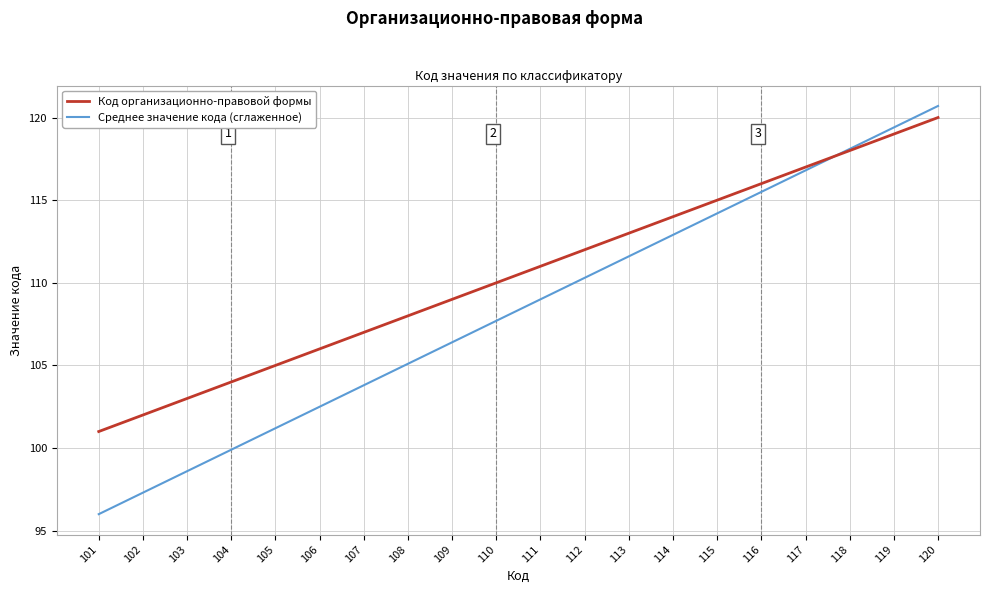

At which category is the sum across all series the highest?

120